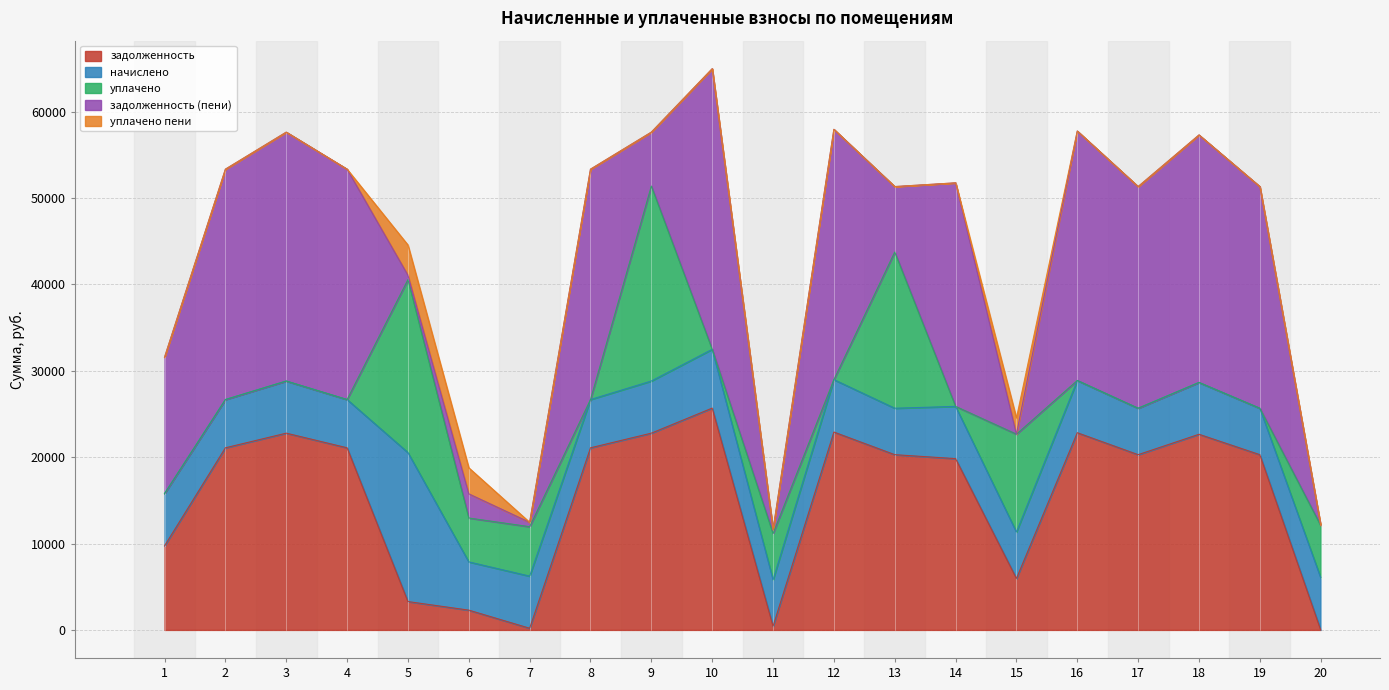

What is the difference between the maximum and second lowest values in the задолженность (пени) series?

32483.0